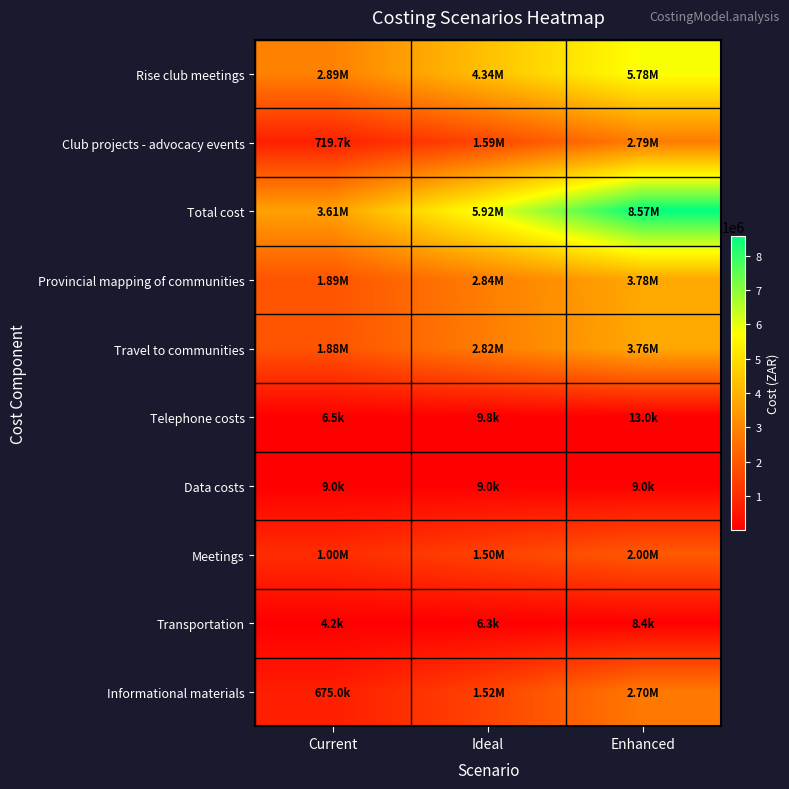

Reading left to right, list all the values displayed in this chart.

Rise club meetings: Current=2894700	Ideal=4337550	Enhanced=5780400
Club projects - advocacy events: Current=719676	Ideal=1585764	Enhanced=2789352
Total cost: Current=3614376	Ideal=5923314	Enhanced=8569752
Provincial mapping of communities: Current=1894700	Ideal=2837550	Enhanced=3780400
Travel to communities: Current=1879200	Ideal=2818800	Enhanced=3758400
Telephone costs: Current=6500	Ideal=9750	Enhanced=13000
Data costs: Current=9000	Ideal=9000	Enhanced=9000
Meetings: Current=1000000	Ideal=1500000	Enhanced=2000000
Transportation: Current=4176	Ideal=6264	Enhanced=8352
Informational materials: Current=675000	Ideal=1518750	Enhanced=2700000